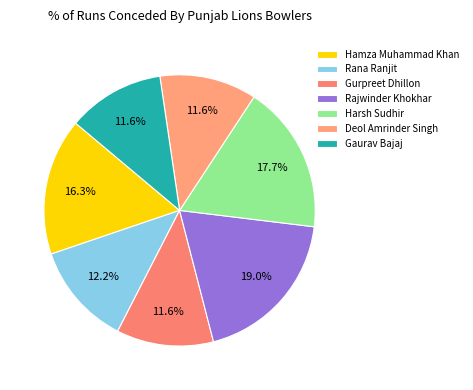

Which has a higher value, Gaurav Bajaj or Rajwinder Khokhar?

Rajwinder Khokhar